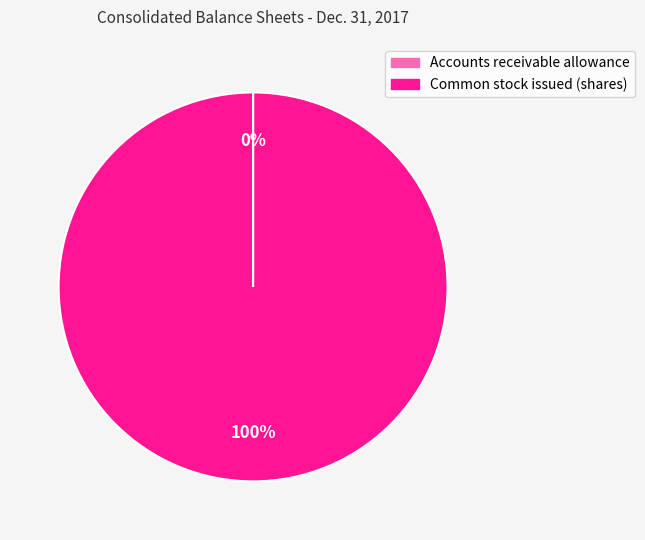

Which slice is the largest?

Common stock issued (shares)